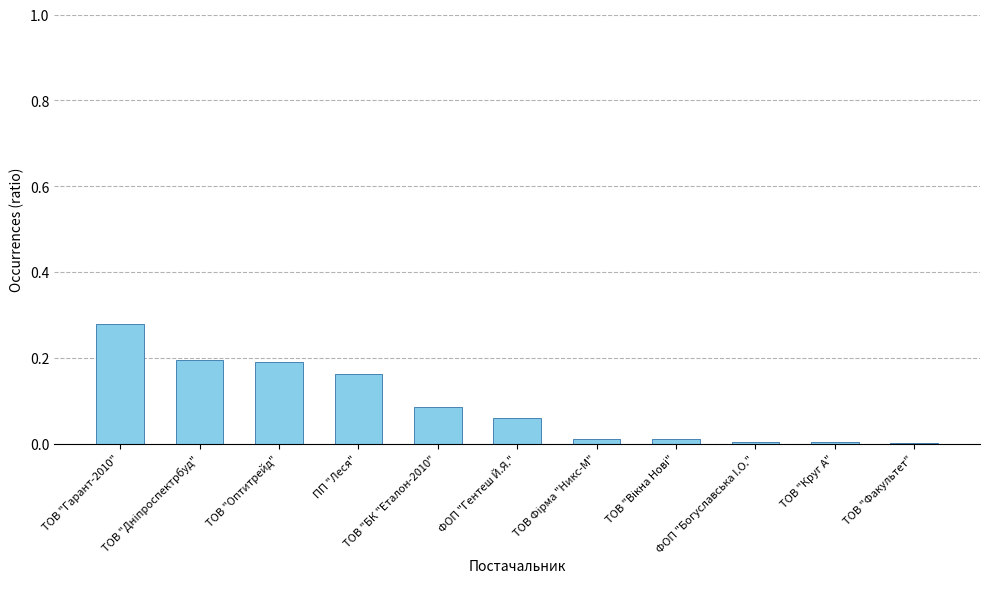

Between ТОВ "Оптитрейд" and ТОВ Фірма "Никс-М", which is larger?

ТОВ "Оптитрейд"